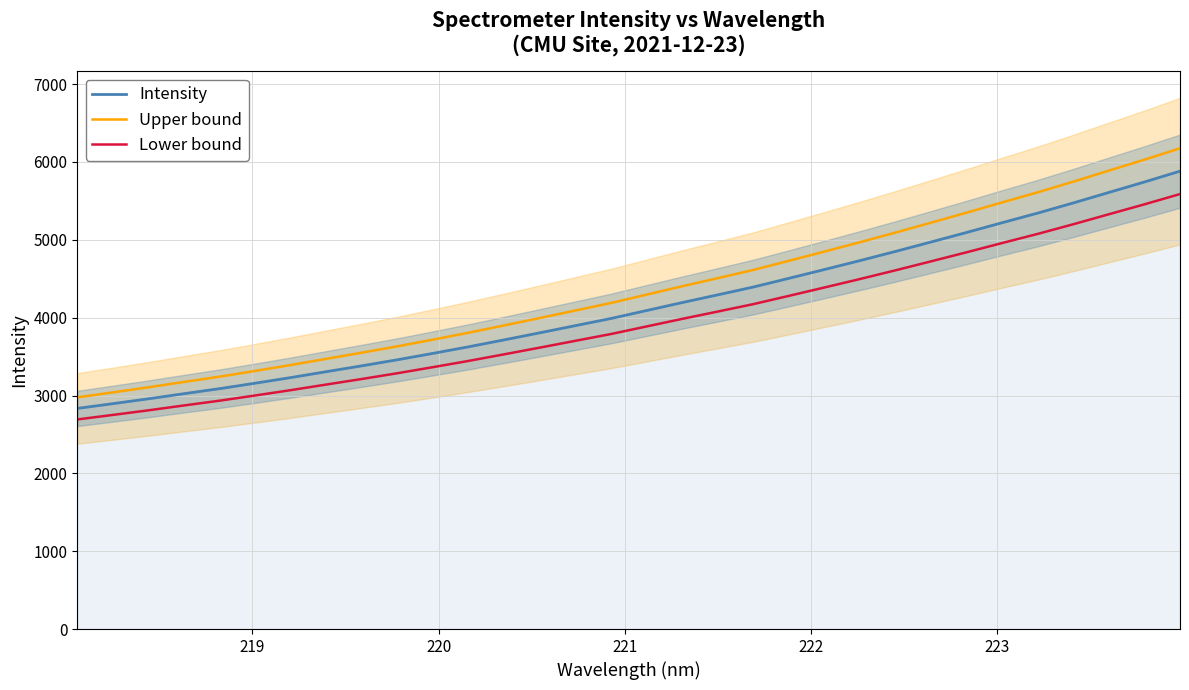

True or false: Lower bound and Upper bound cross at least once.

False